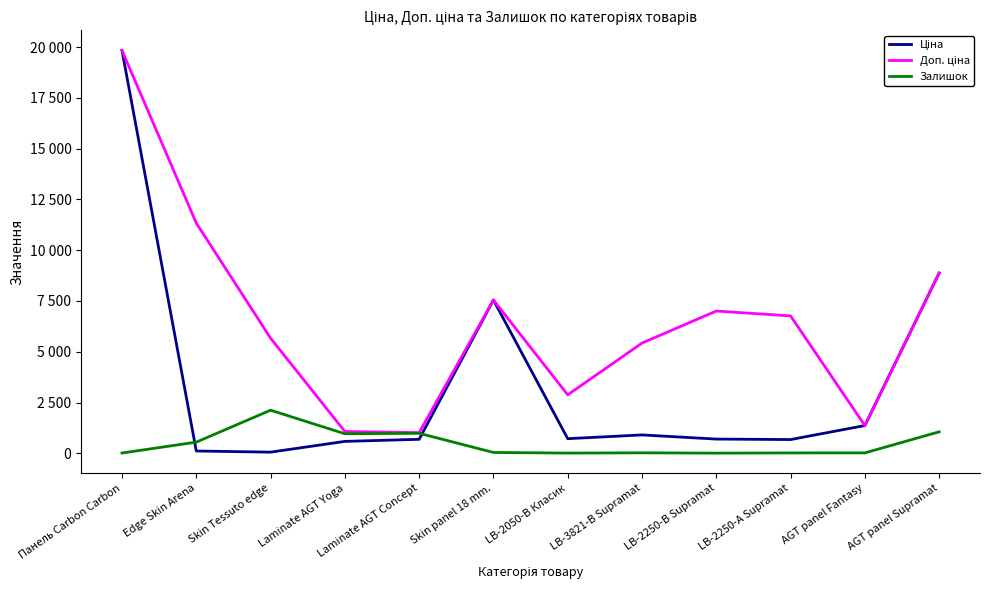

What is the difference between the Доп. ціна values at LB-3821-В Supramat and LB-2050-В Класик?

2547.4